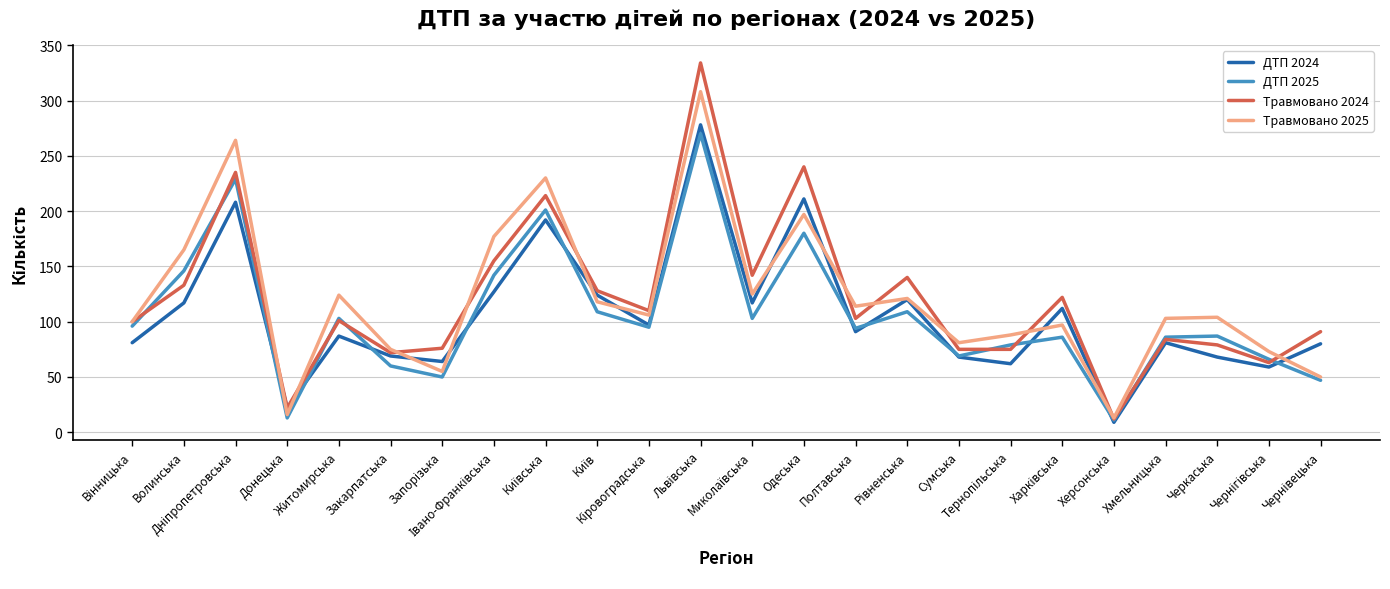

Which series has the widest spread of values?

Травмовано 2024